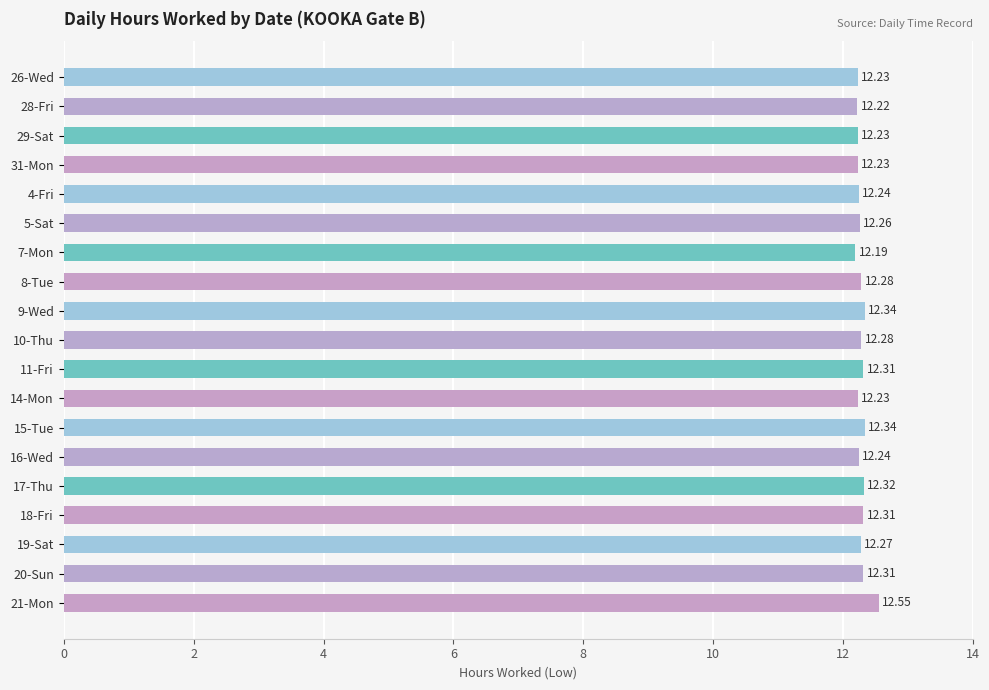

What is the average value?

12.3